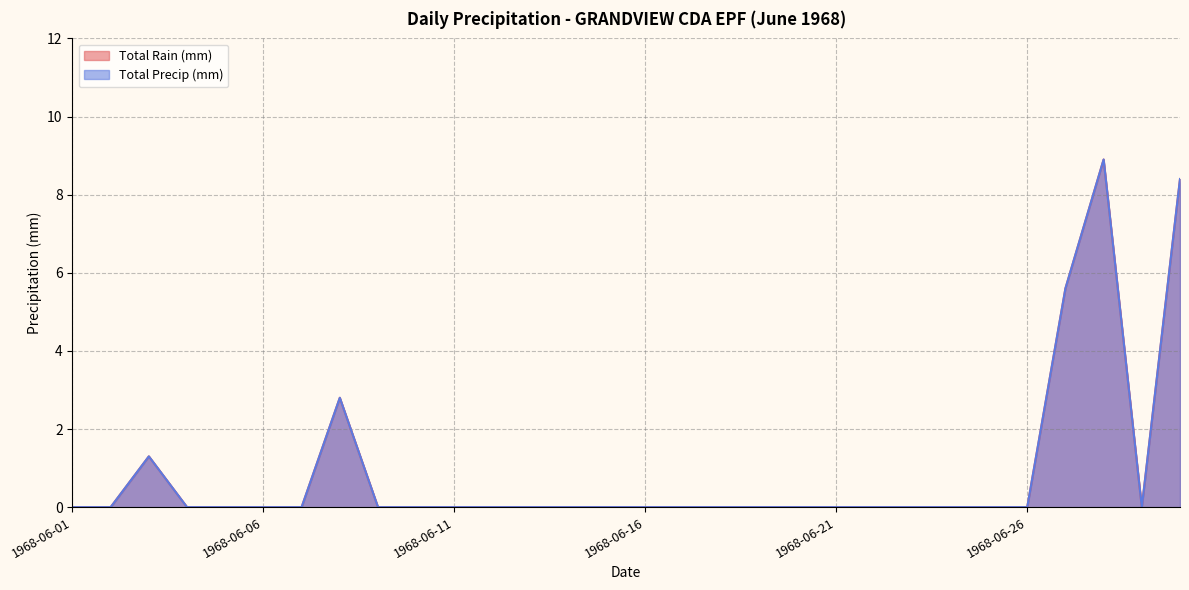

True or false: Total Rain (mm) has a value of 0.0 at 1968-06-17.

True